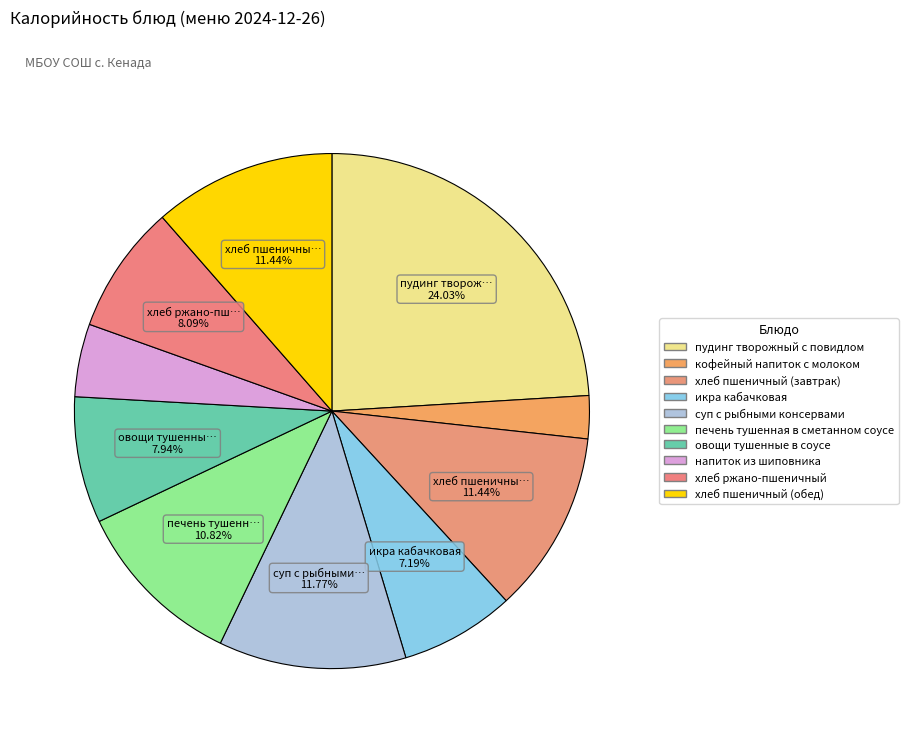

To the nearest percent, what is the combined percentage of кофейный напиток с молоком and овощи тушенные в соусе?

11%